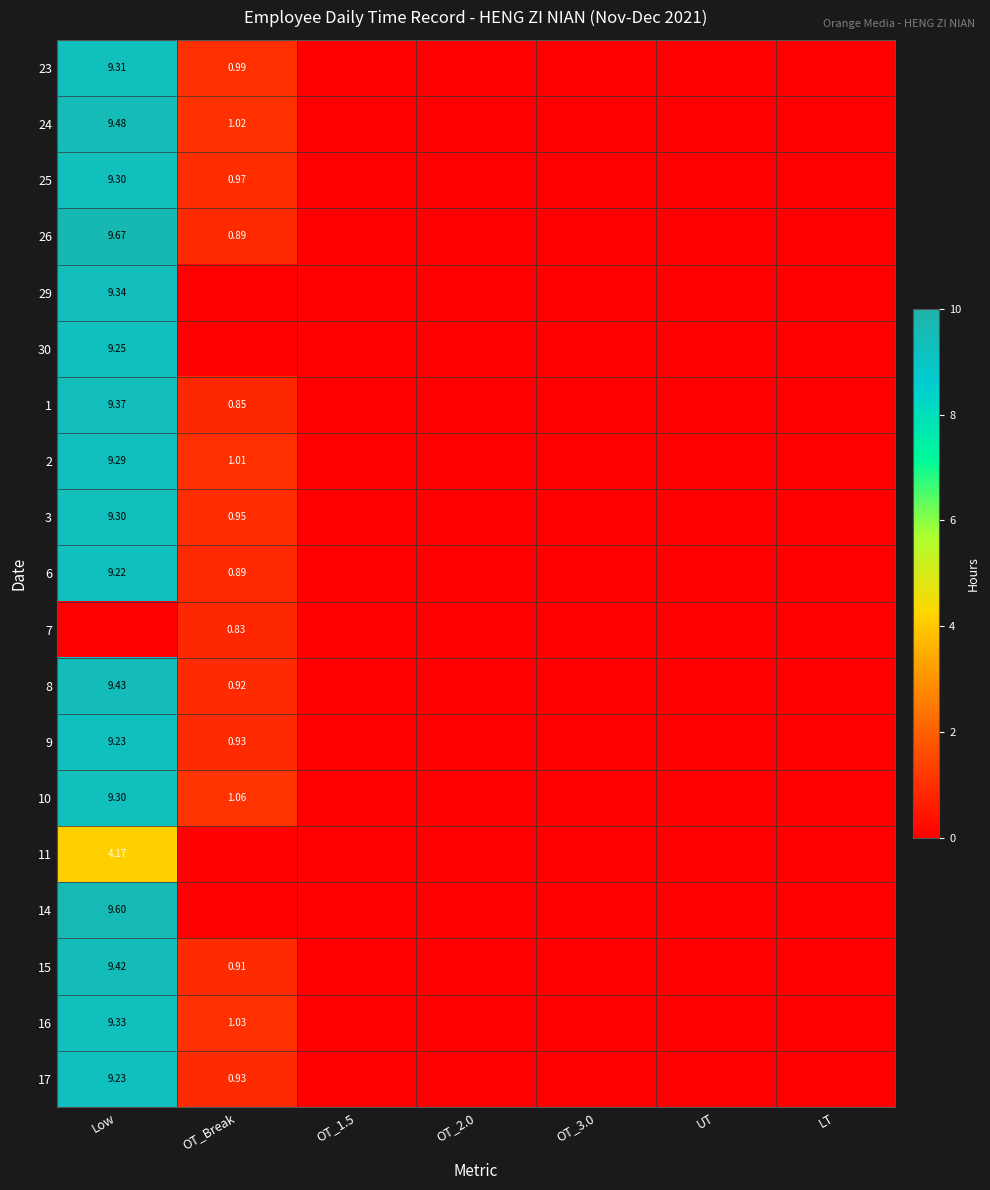

List the series in order of their peak value, lowest first.

7, 11, 6, 9, 17, 30, 2, 25, 3, 10, 23, 16, 29, 1, 15, 8, 24, 14, 26